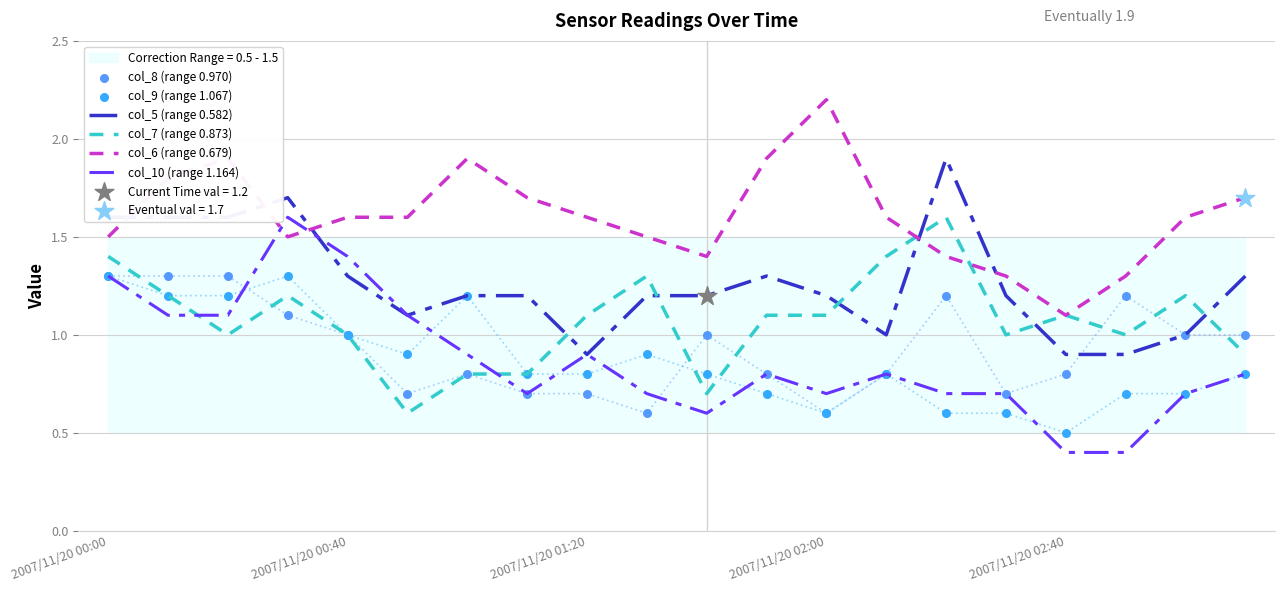

True or false: col_5 (range 0.582) and col_6 (range 0.679) intersect in this chart.

True